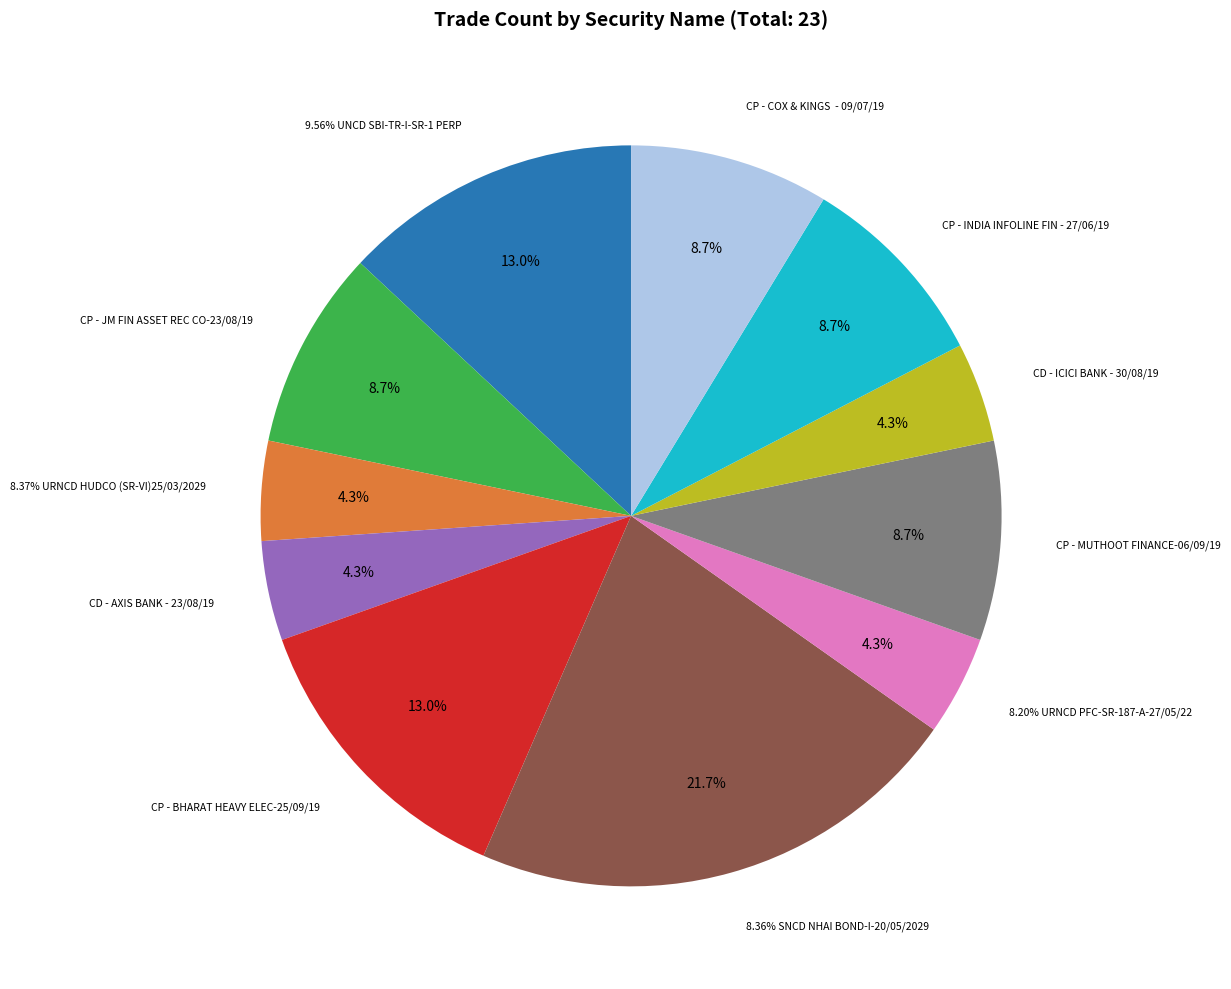

What is the smallest slice in the pie chart?

8.37% URNCD HUDCO (SR-VI)25/03/2029